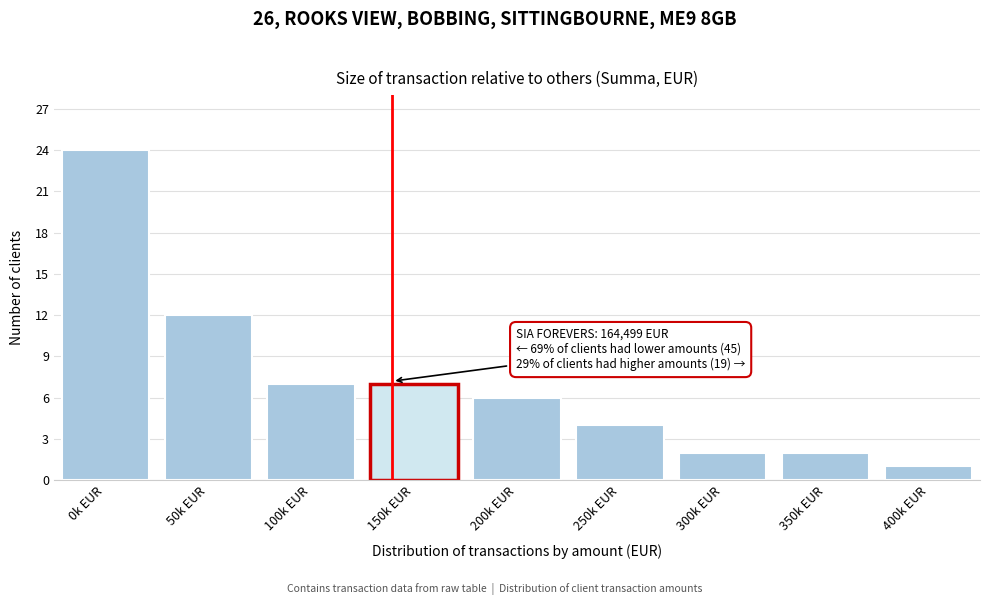

Reading left to right, transcribe all the data shown in this chart.

0k EUR=24	50k EUR=12	100k EUR=7	150k EUR=7	200k EUR=6	250k EUR=4	300k EUR=2	350k EUR=2	400k EUR=1